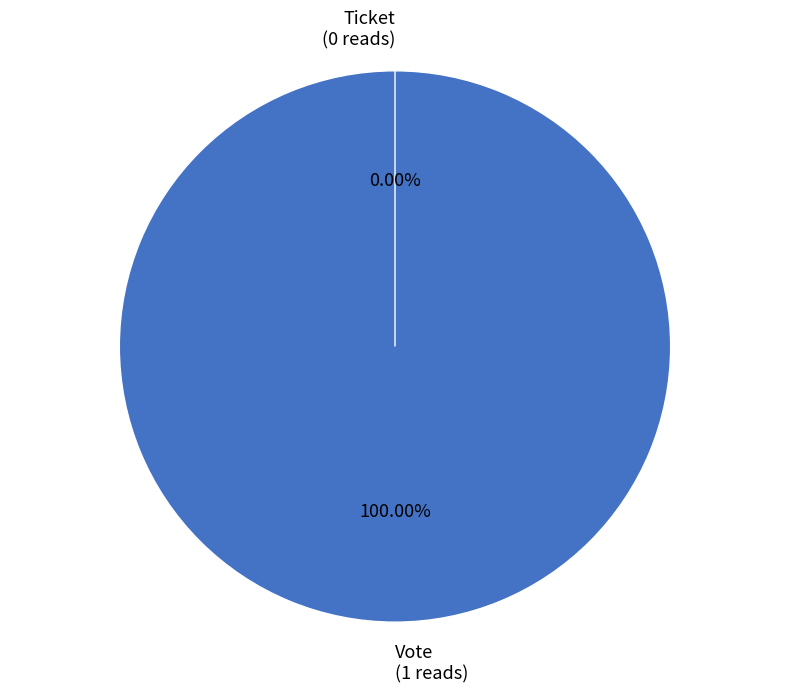

How many slices are in this pie chart?

2